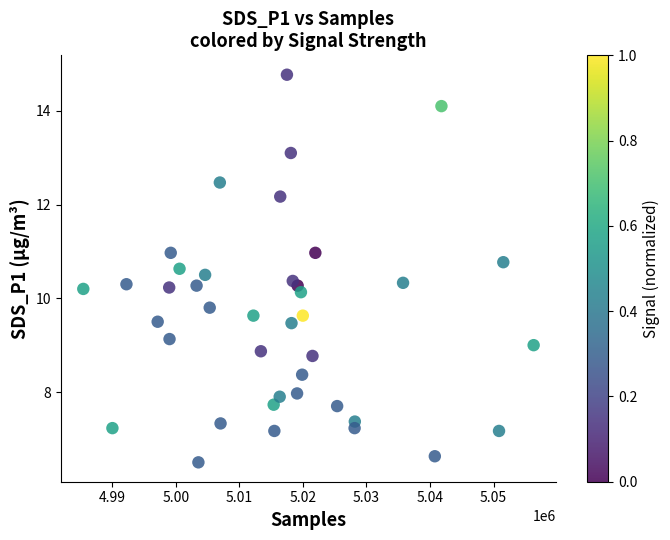

What is the range of X values (max minus min)?

70866.0